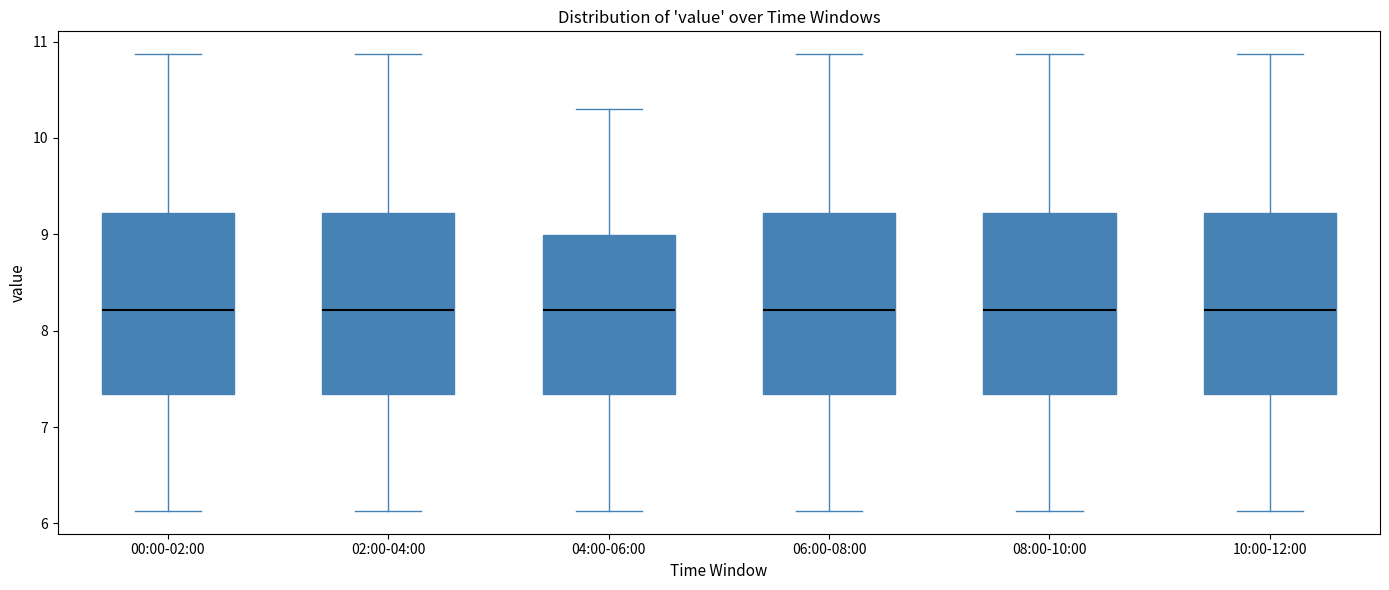

Reading left to right, transcribe this box plot: for each box, give where its median line is, the range the box spans, and where its two whiskers end, as read against the y-axis. The values are not printed on the chart, so give them approximately, as read against the axis.

00:00-02:00: median 8.2, box 7.3 to 9.2, whiskers 6.1 to 10.9
02:00-04:00: median 8.2, box 7.3 to 9.2, whiskers 6.1 to 10.9
04:00-06:00: median 8.2, box 7.3 to 9.0, whiskers 6.1 to 10.3
06:00-08:00: median 8.2, box 7.3 to 9.2, whiskers 6.1 to 10.9
08:00-10:00: median 8.2, box 7.3 to 9.2, whiskers 6.1 to 10.9
10:00-12:00: median 8.2, box 7.3 to 9.2, whiskers 6.1 to 10.9